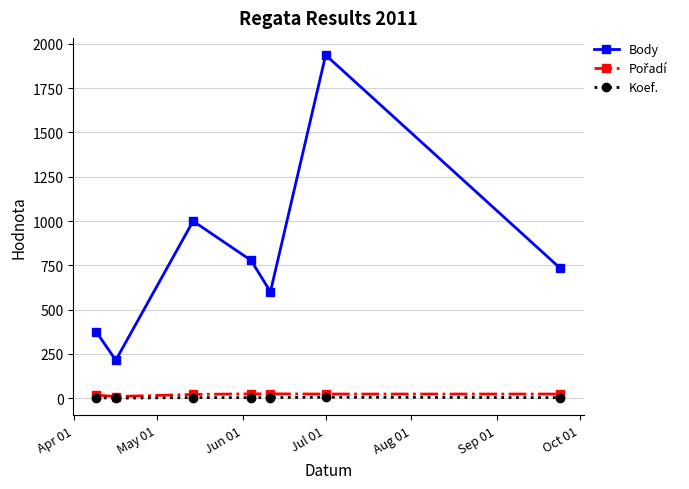

Which series has the largest total across all categories?

Body